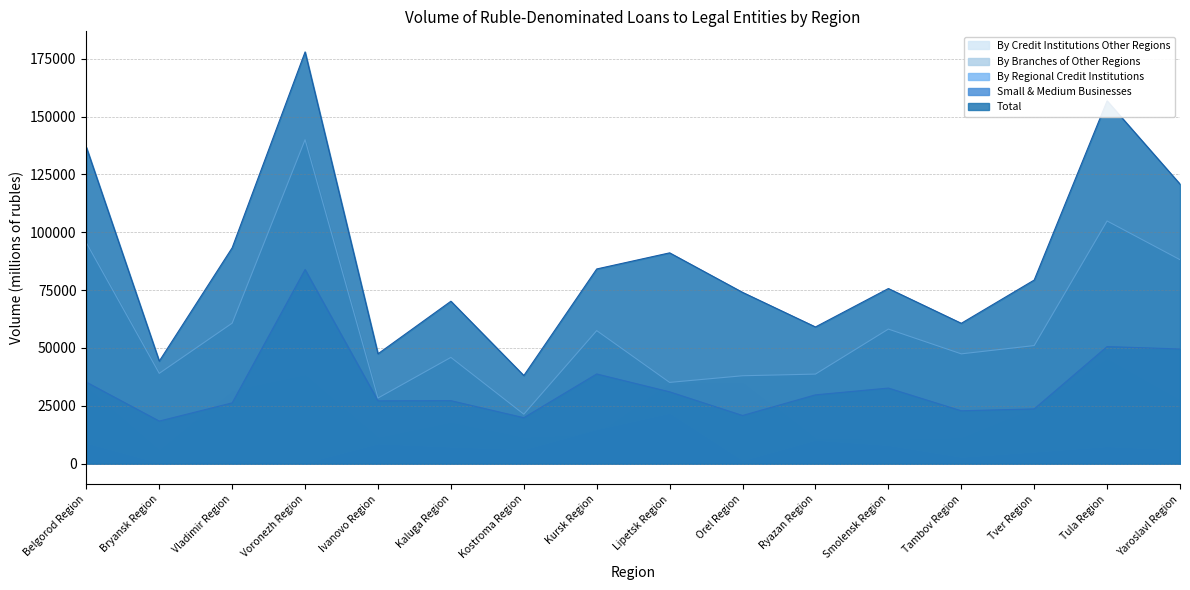

At how many categories does at least one series exceed 148352?

2